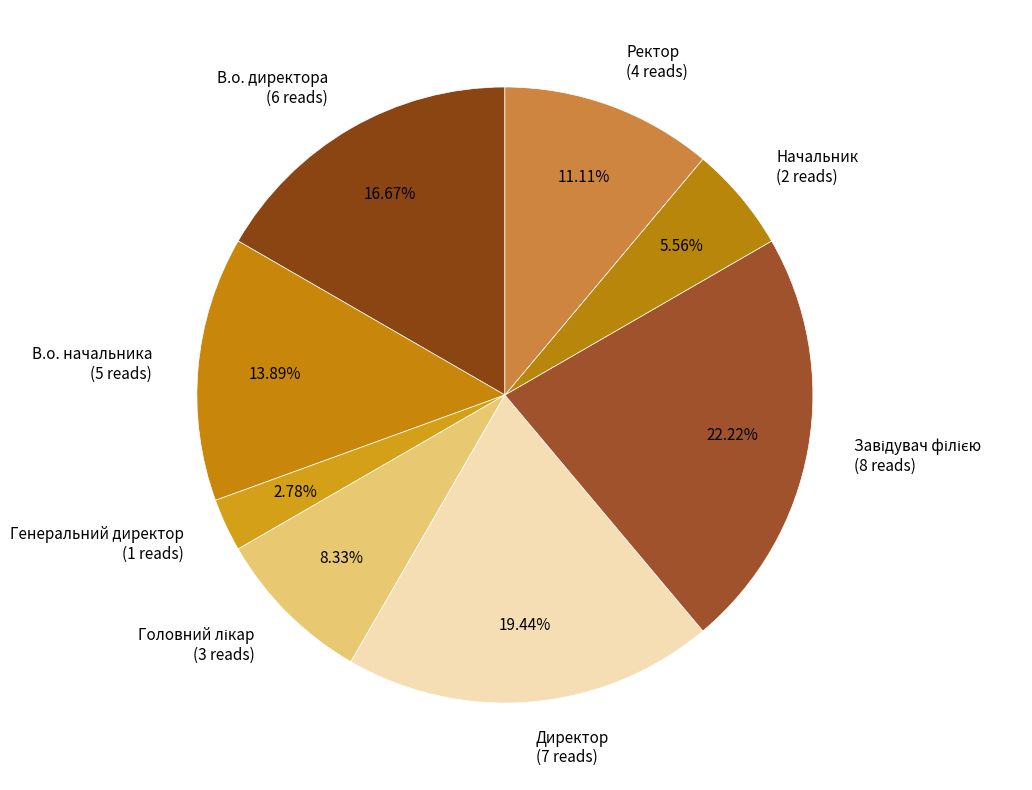

What is the ratio of the value at В.о. директора to the value at Директор?

0.9